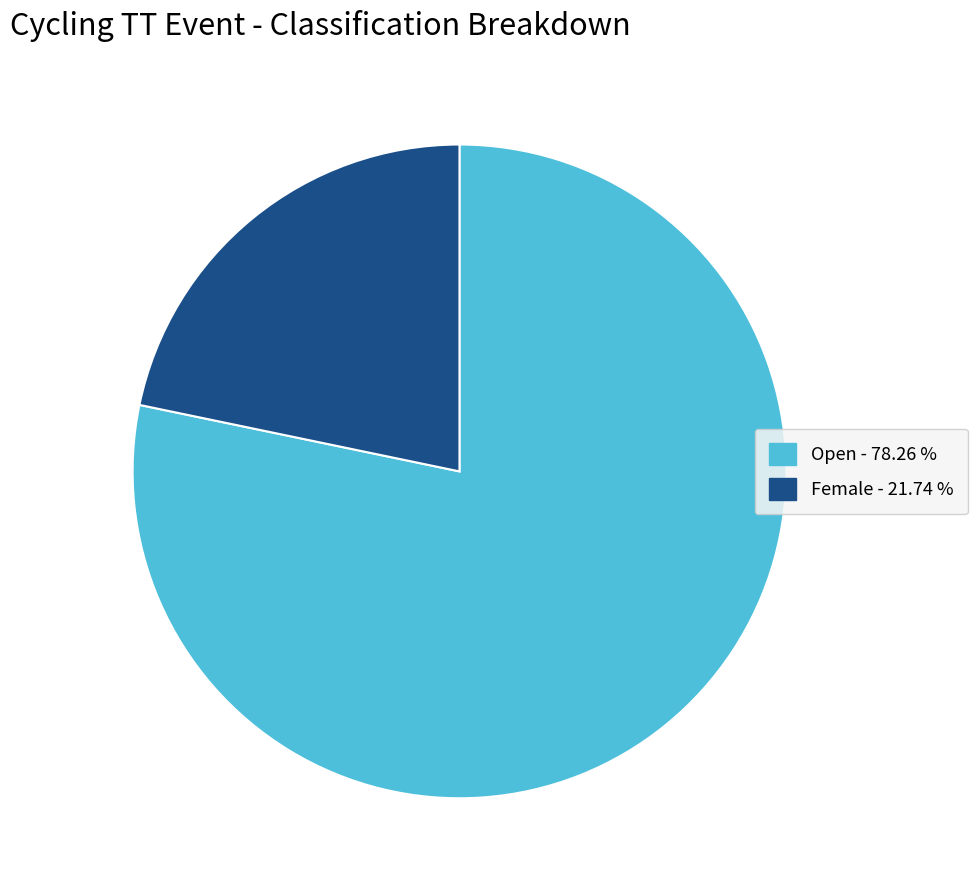

Combined, do Female and Open account for over 50%?

Yes